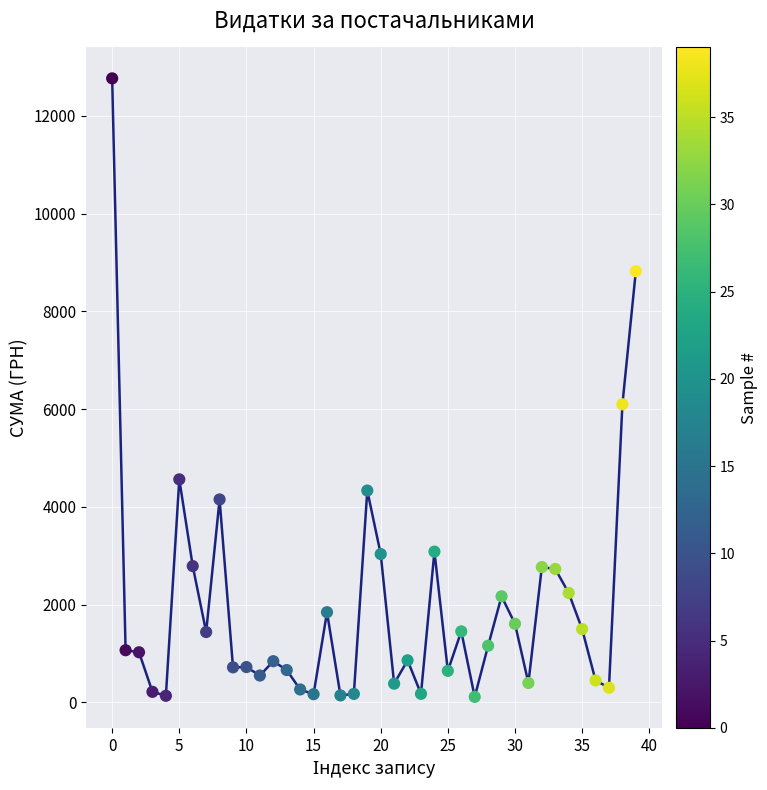

What is the maximum value shown in the chart?

12769.3